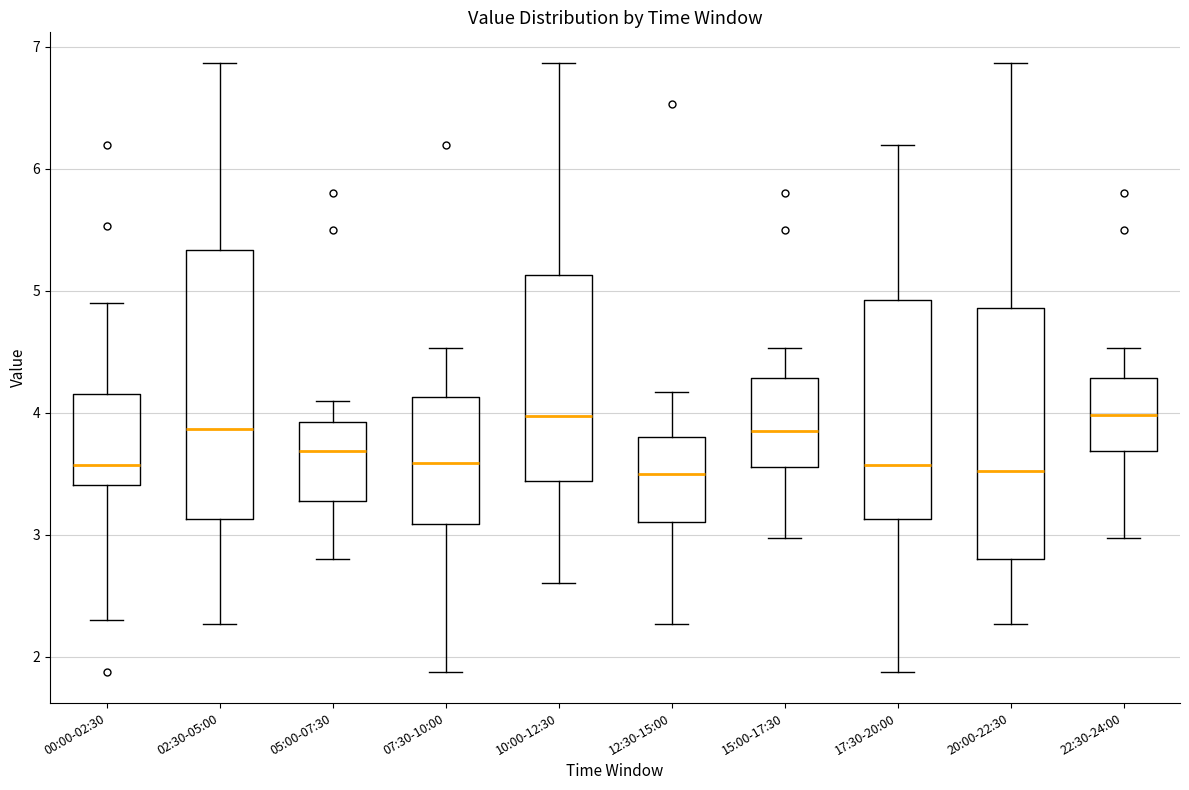

Reading left to right, transcribe this box plot: for each box, give where its median line is, the range the box spans, and where its two whiskers end, as read against the y-axis. The values are not printed on the chart, so give them approximately, as read against the axis.

00:00-02:30: median 3.6, box 3.4 to 4.2, whiskers 2.3 to 4.9
02:30-05:00: median 3.9, box 3.1 to 5.3, whiskers 2.3 to 6.9
05:00-07:30: median 3.7, box 3.3 to 3.9, whiskers 2.8 to 4.1
07:30-10:00: median 3.6, box 3.1 to 4.1, whiskers 1.9 to 4.5
10:00-12:30: median 4.0, box 3.4 to 5.1, whiskers 2.6 to 6.9
12:30-15:00: median 3.5, box 3.1 to 3.8, whiskers 2.3 to 4.2
15:00-17:30: median 3.9, box 3.6 to 4.3, whiskers 3.0 to 4.5
17:30-20:00: median 3.6, box 3.1 to 4.9, whiskers 1.9 to 6.2
20:00-22:30: median 3.5, box 2.8 to 4.9, whiskers 2.3 to 6.9
22:30-24:00: median 4.0, box 3.7 to 4.3, whiskers 3.0 to 4.5